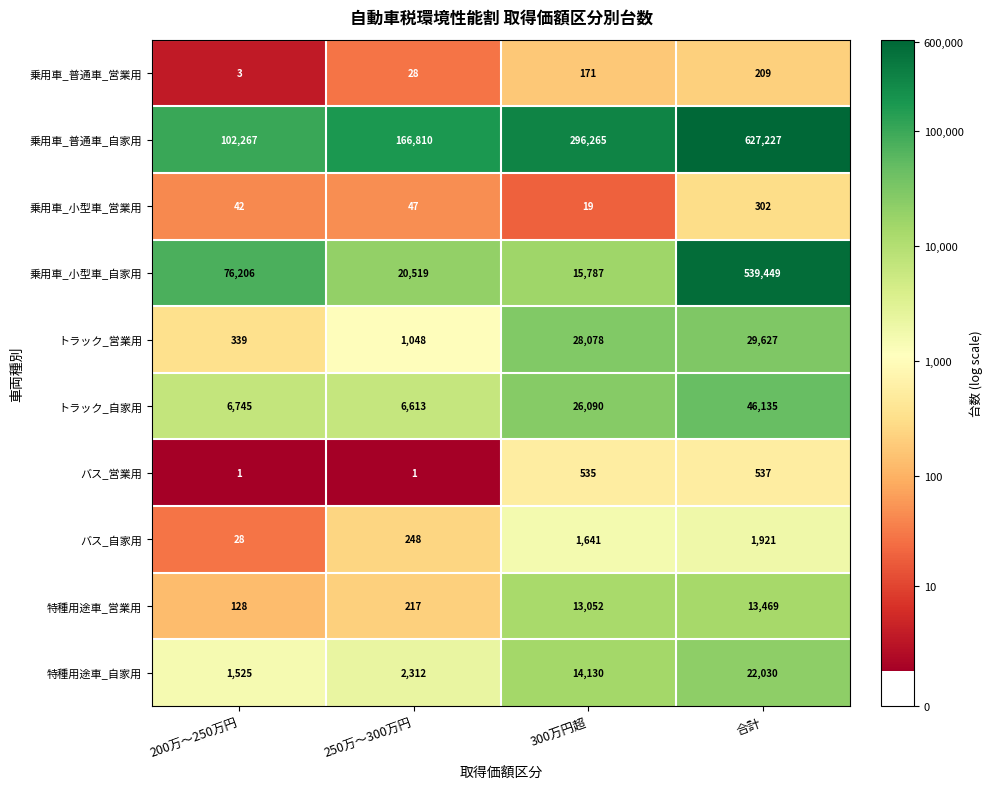

Which series changed the most between 250万〜300万円 and 300万円超?

乗用車_普通車_自家用